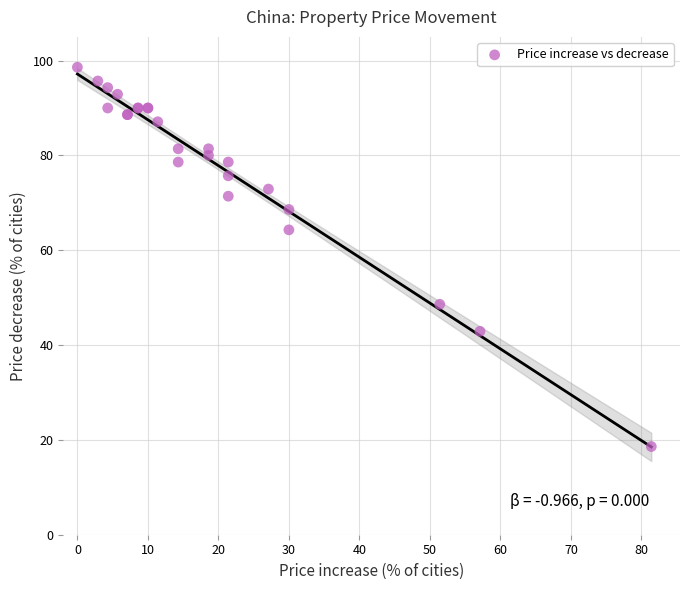

What Y value in the scatter plot is closest to 58?

64.3